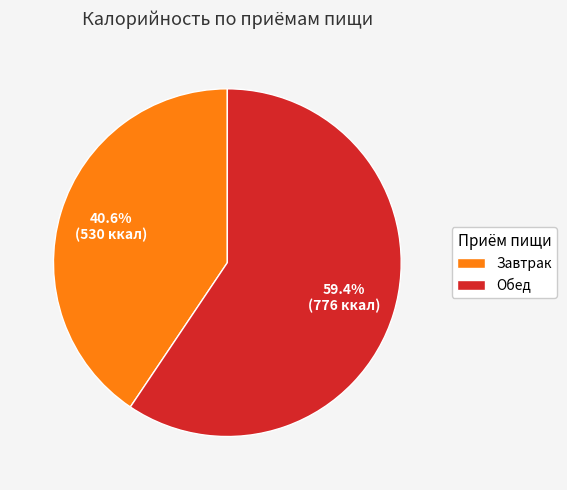

How many slices are in this pie chart?

2